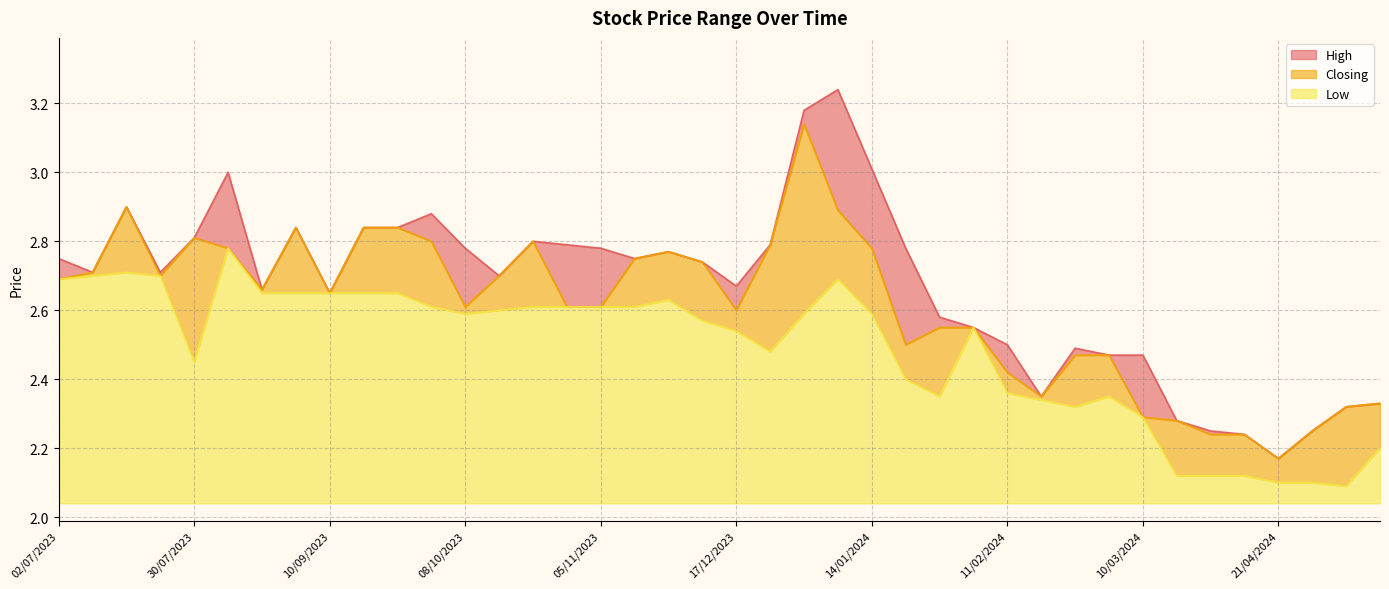

True or false: Low has a value of 0.4 at 30/07/2023.

True